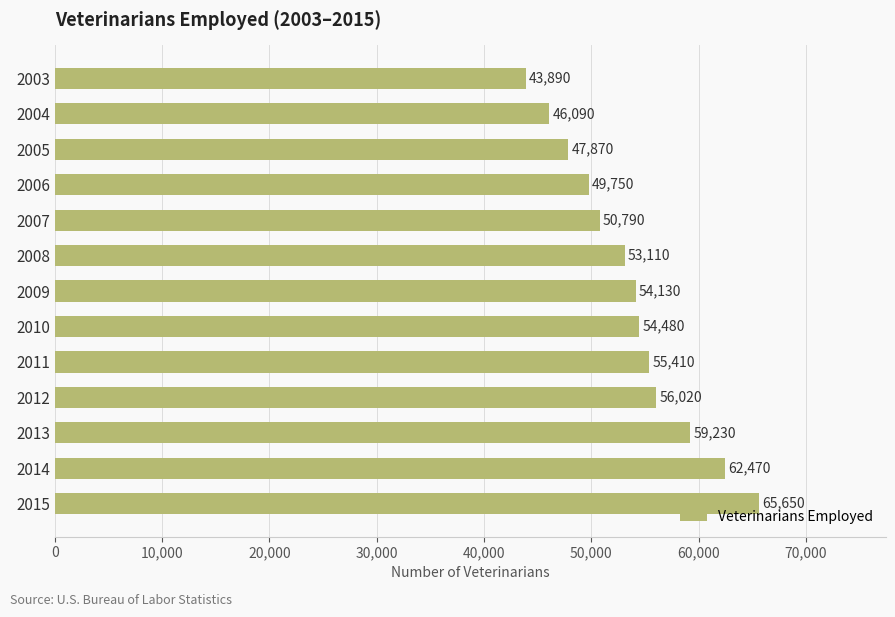

At which label is the value closest to 54770?

2010